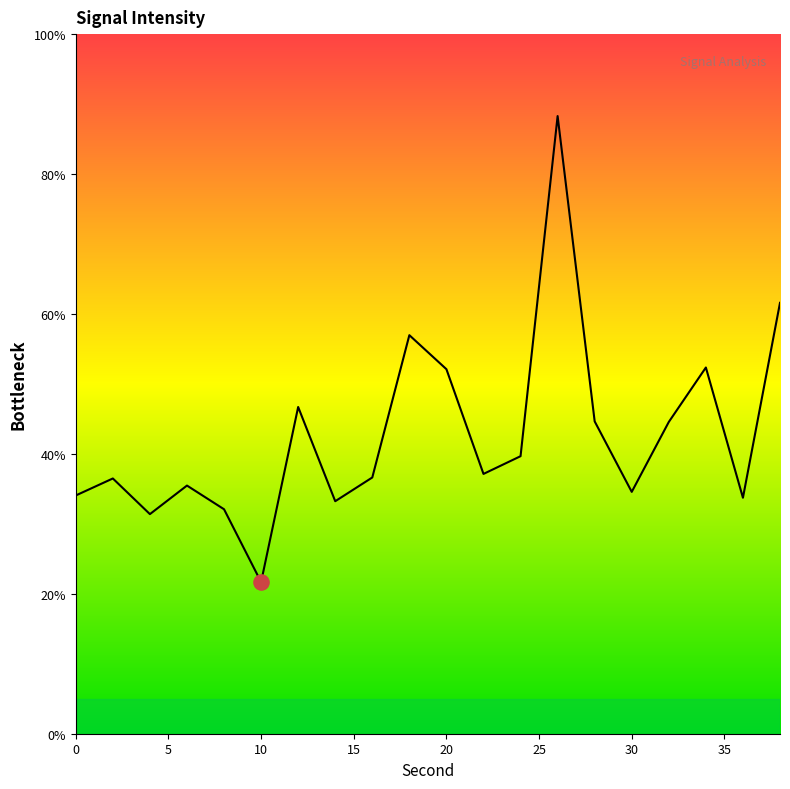

What is the greatest value displayed?

88.3